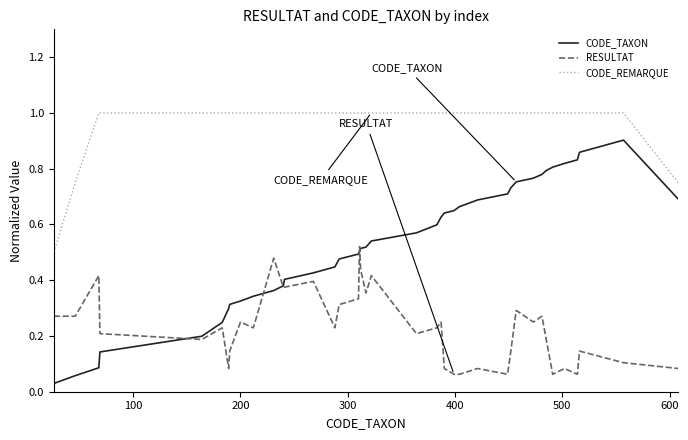

Which series has the widest spread of values?

CODE_TAXON